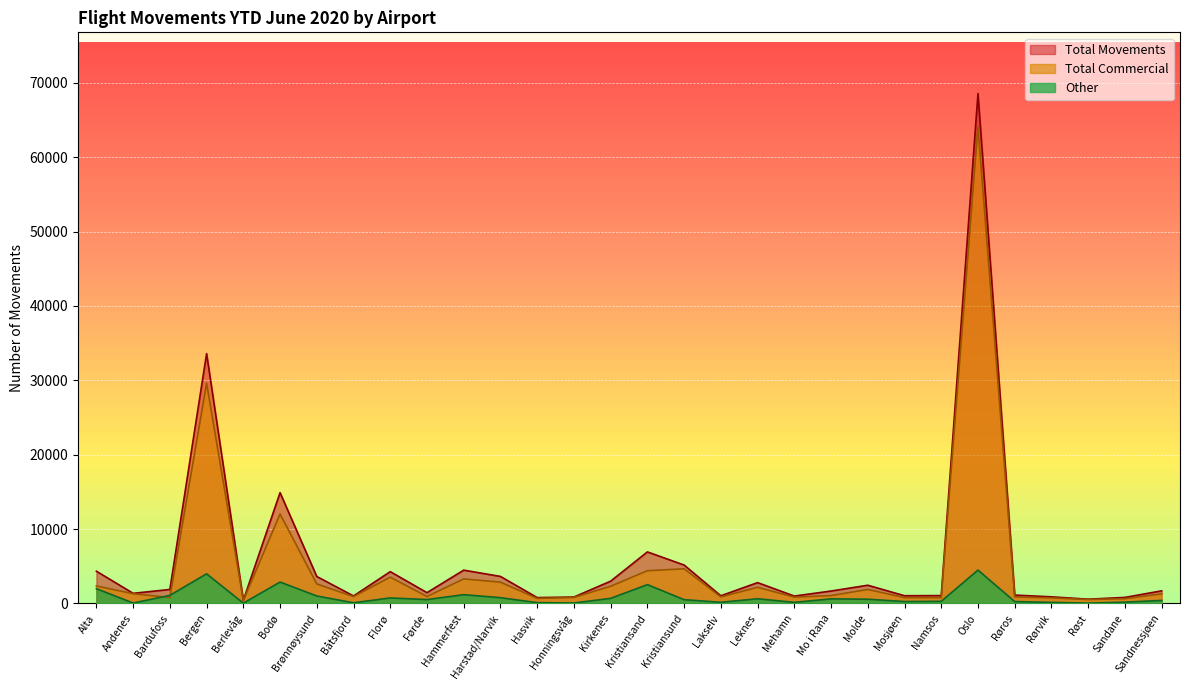

At Leknes, list the series in order from largest to smallest.

Total Movements, Total Commercial, Other